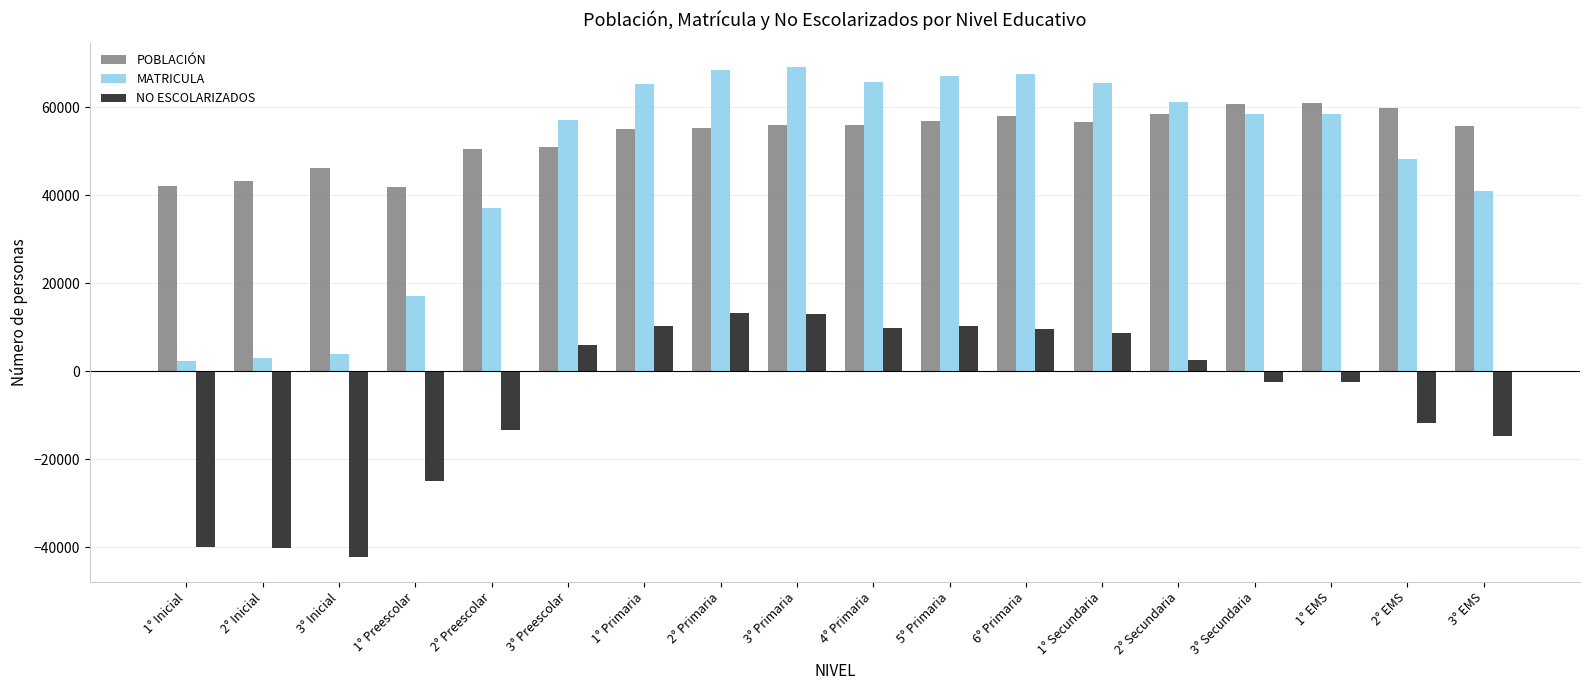

Which series has the widest spread of values?

MATRICULA